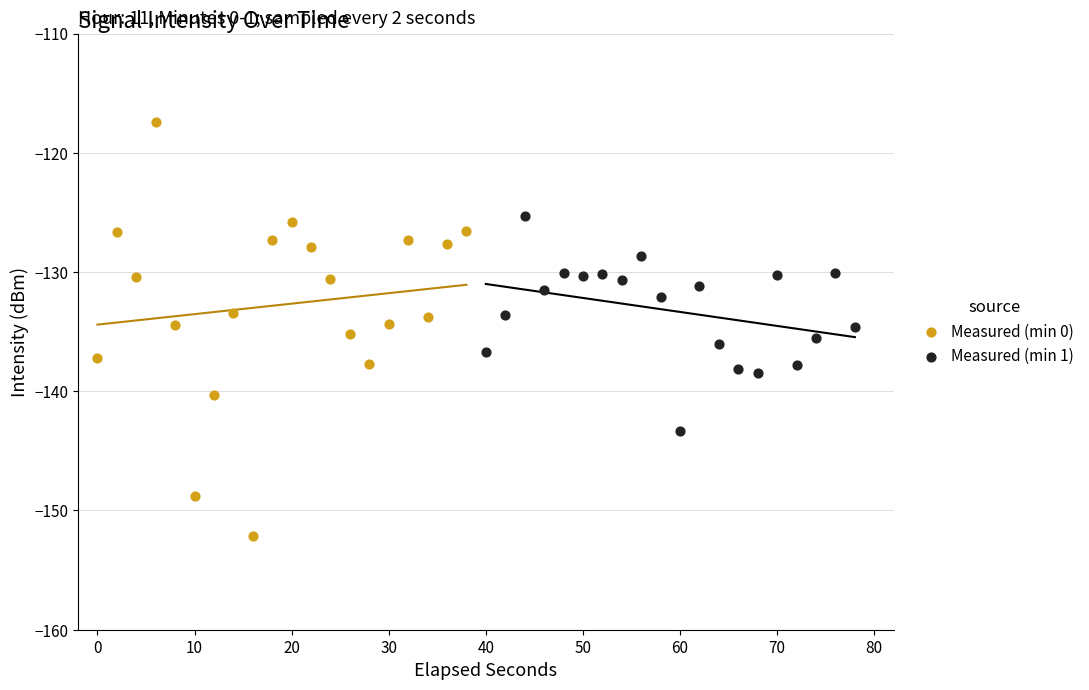

Which series contains the lowest Y value?

Measured (min 0)